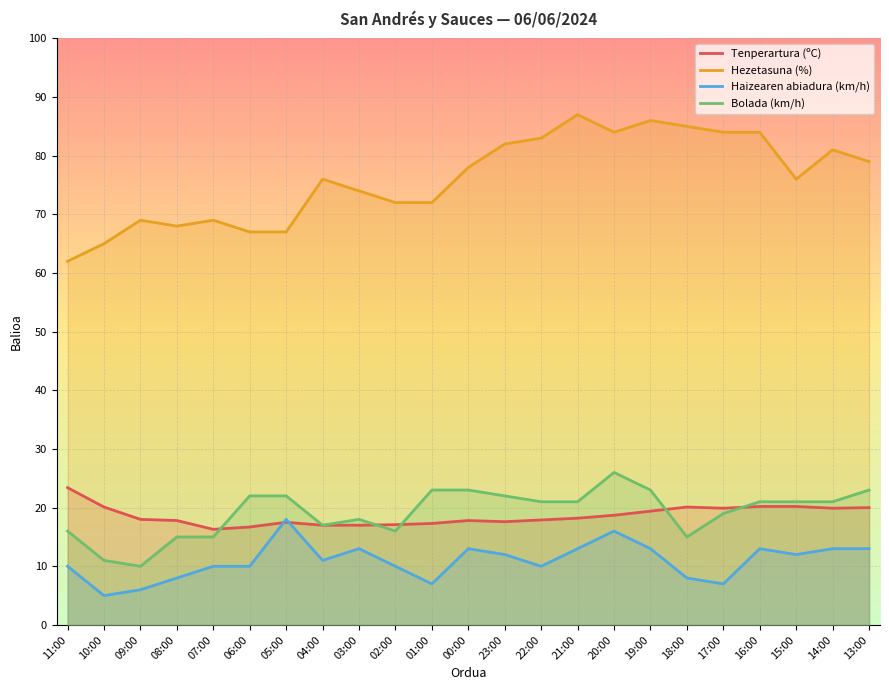

What is the difference between the maximum and minimum values in the Hezetasuna (%) series?

25.0